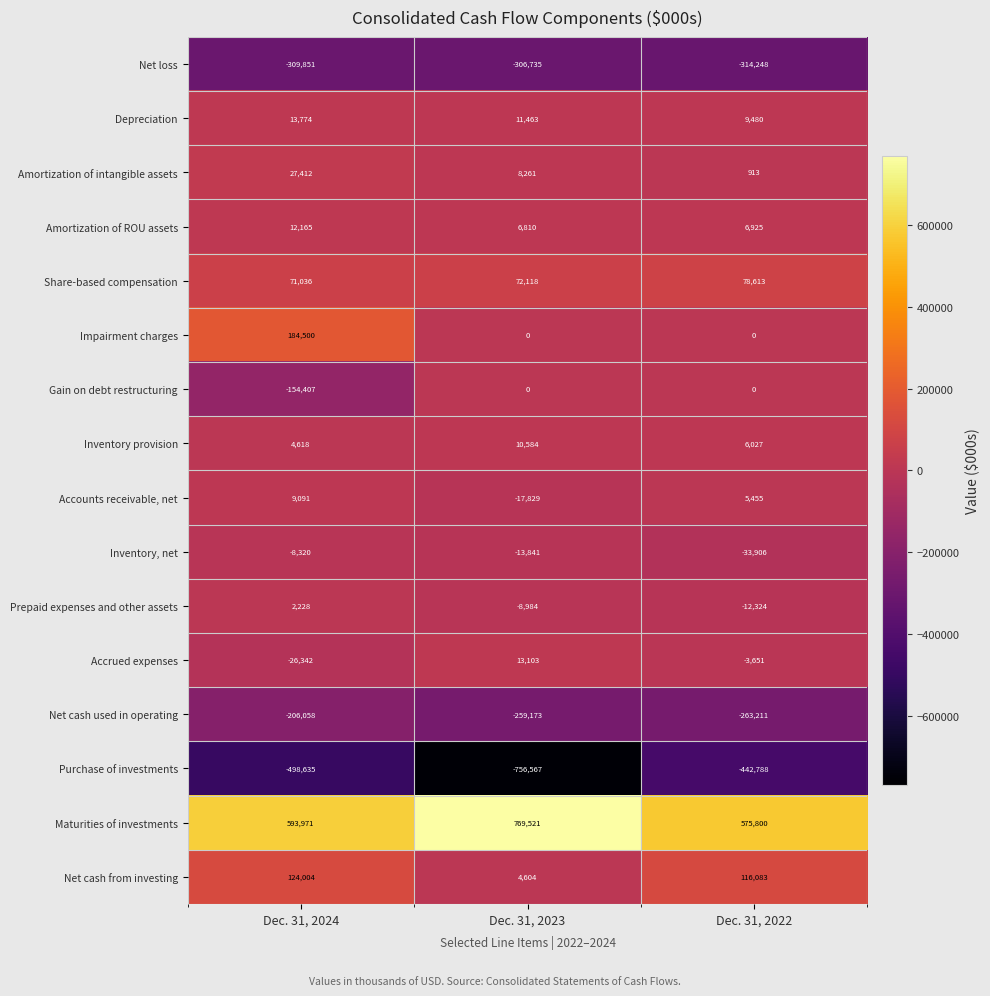

What is the sum of all Inventory provision values?

21229